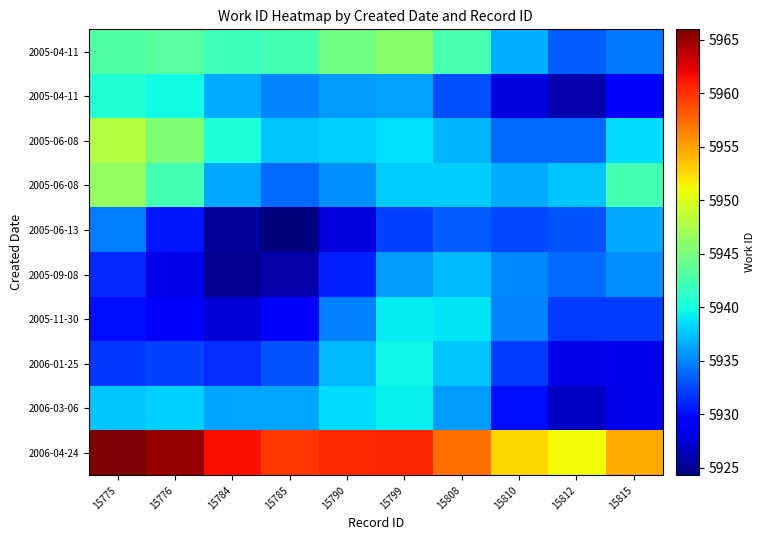

At which category is the sum across all series the highest?

15775